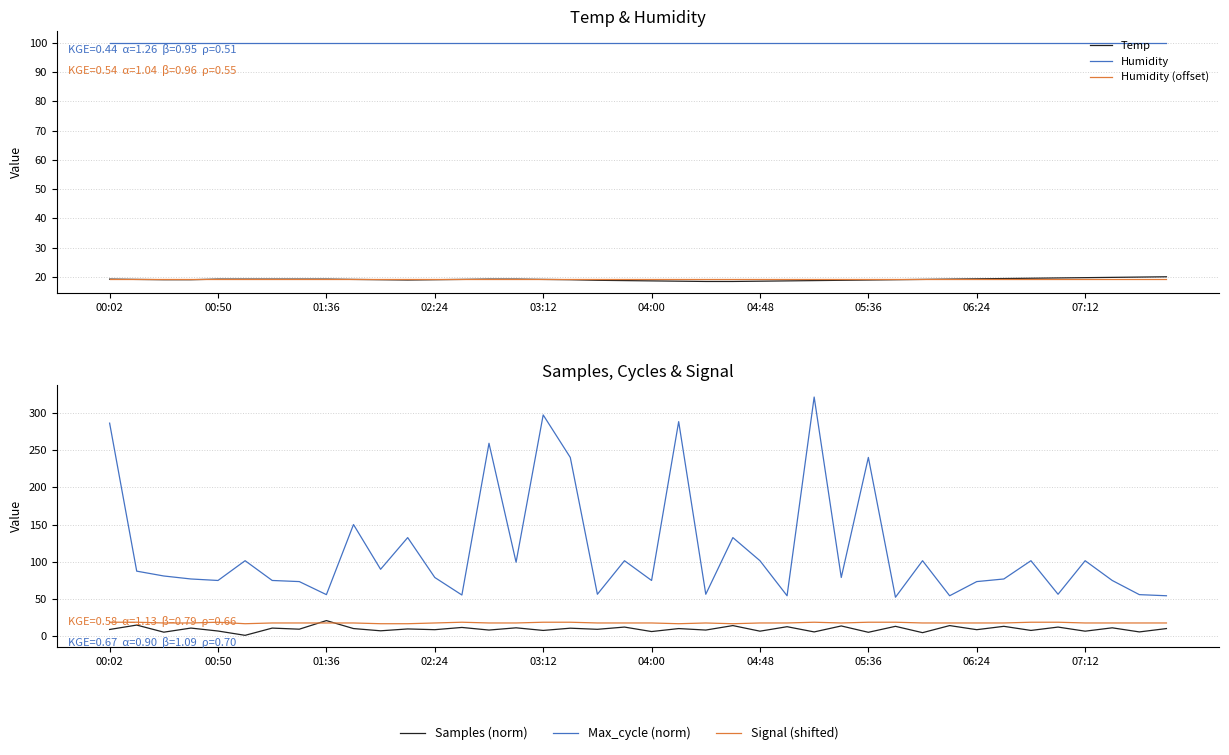

True or false: Temp and Samples (norm) intersect in this chart.

True